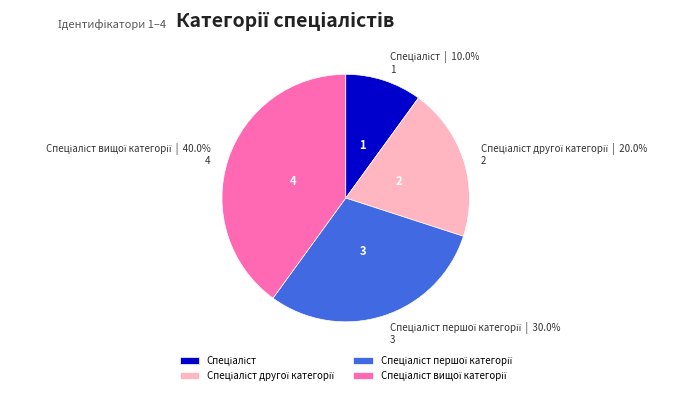

To the nearest percent, what is the average slice percentage?

25%